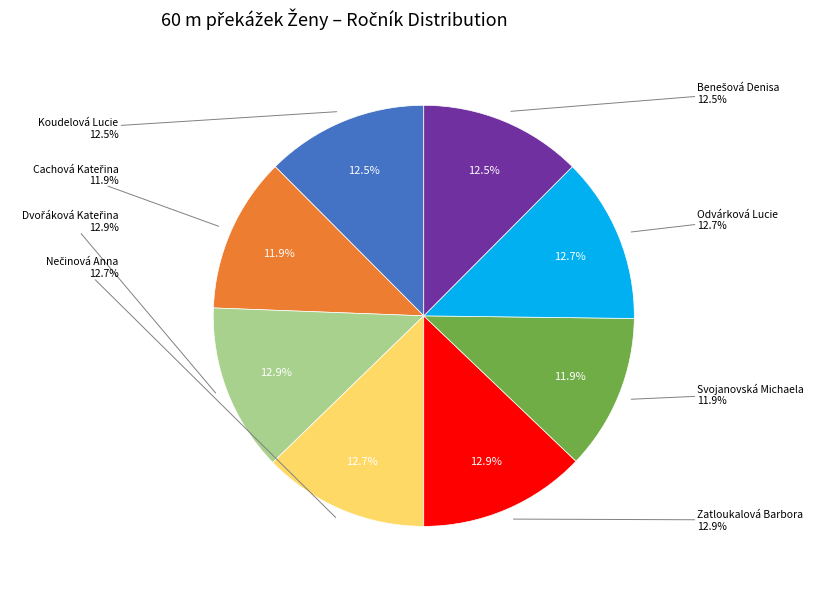

Which category has the biggest portion of the pie?

Dvořáková Kateřina